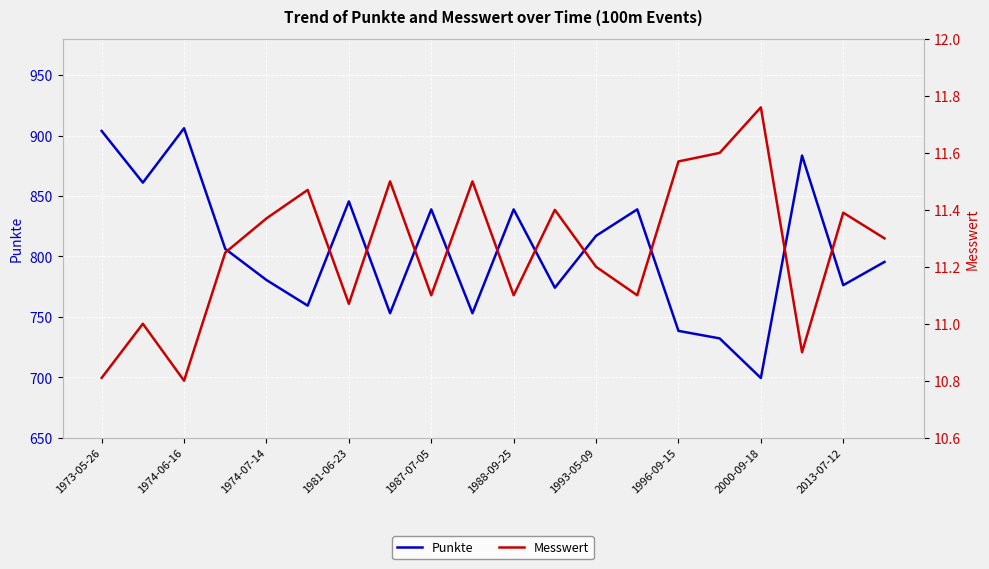

True or false: Punkte and Messwert cross at least once.

False